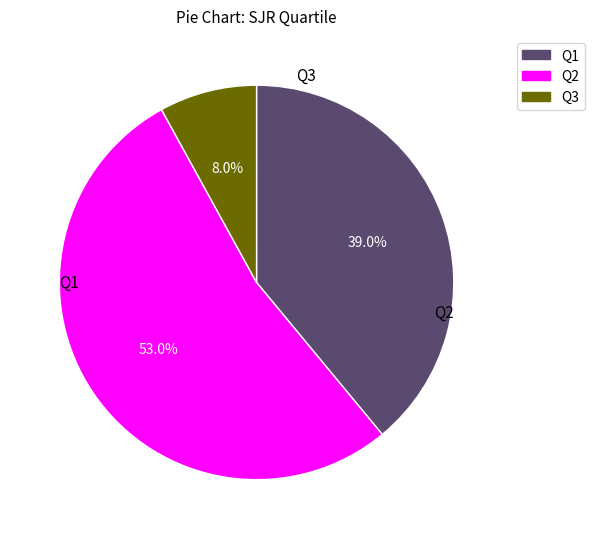

Does Q2 account for over 50% of the chart?

Yes